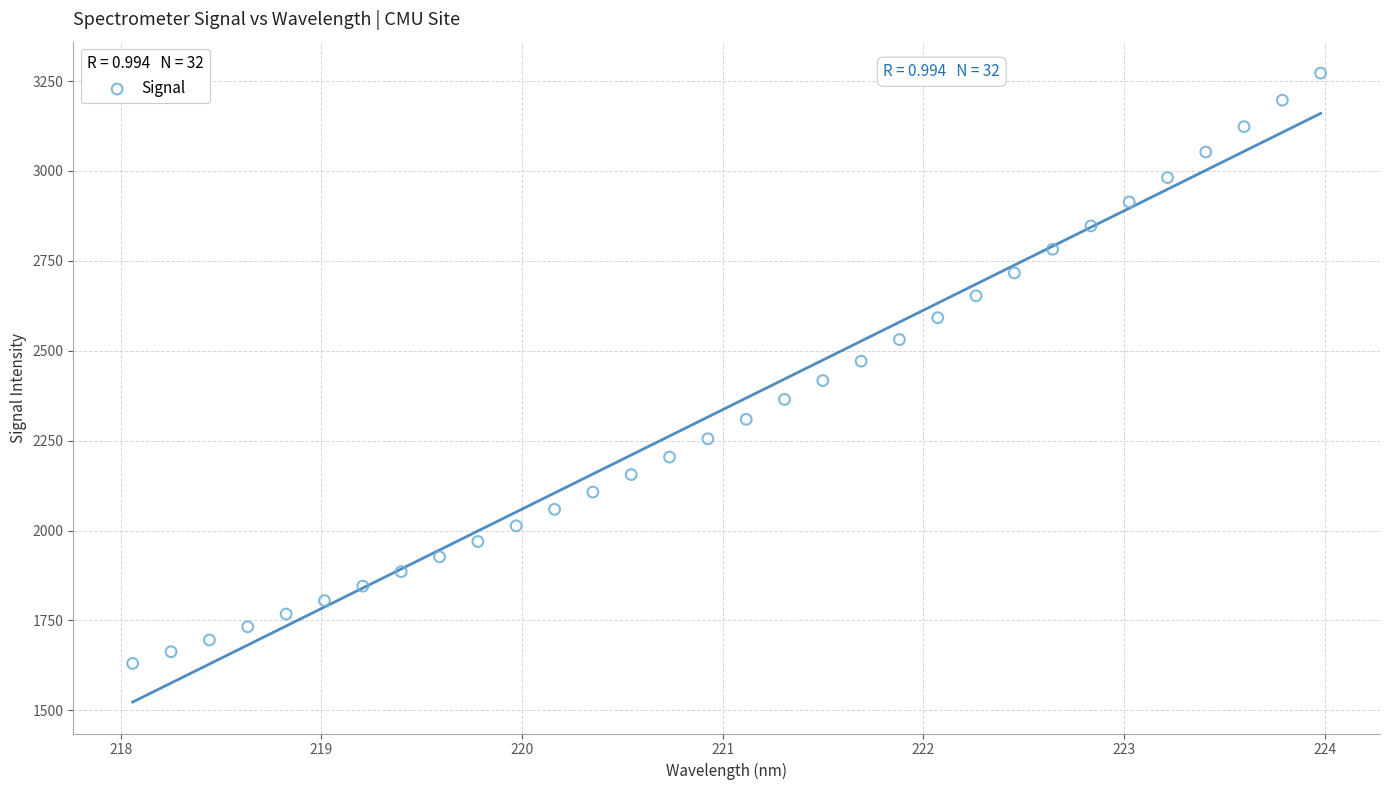

What is the range of Y values (max minus min)?

1641.3